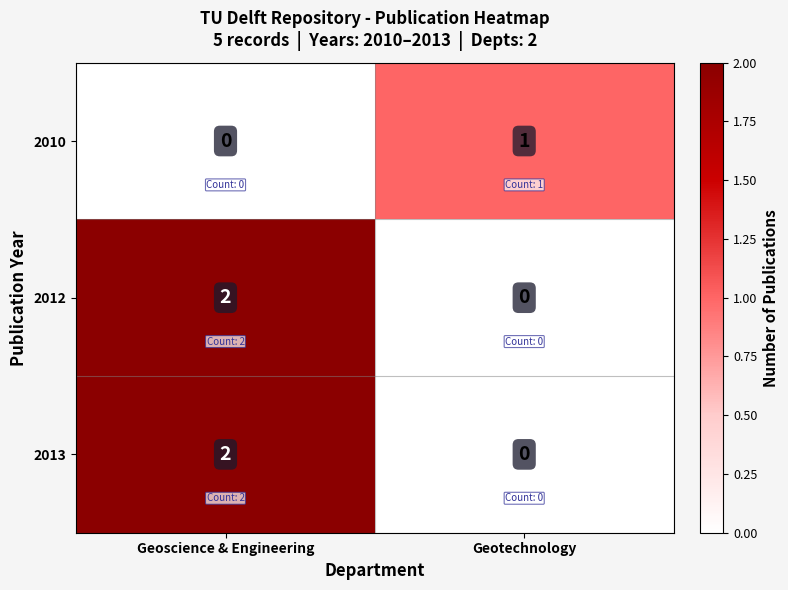

Where is 2010 nearest to the value 0?

Geoscience & Engineering